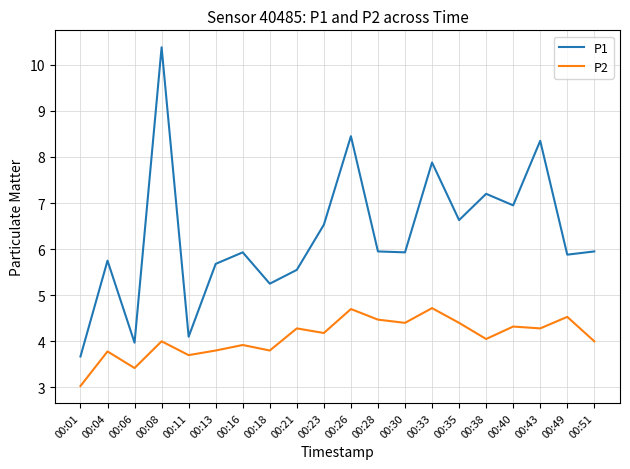

At 00:11, list the series in order from smallest to largest.

P2, P1